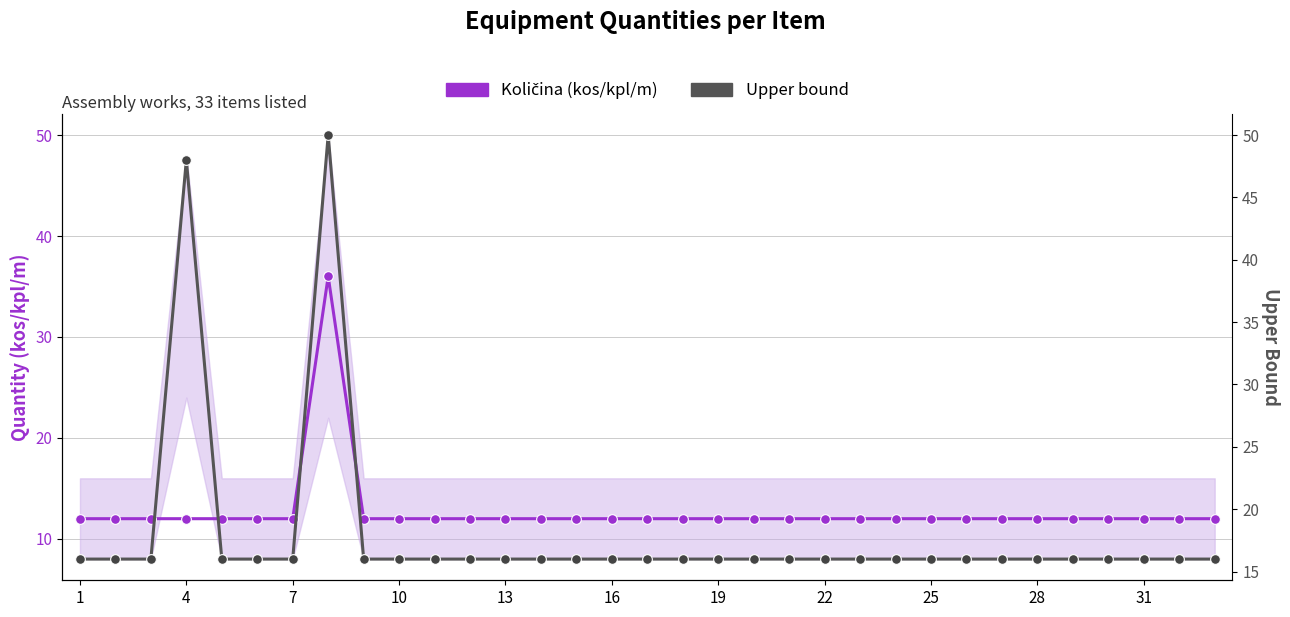

Which series has the largest total across all categories?

Upper bound